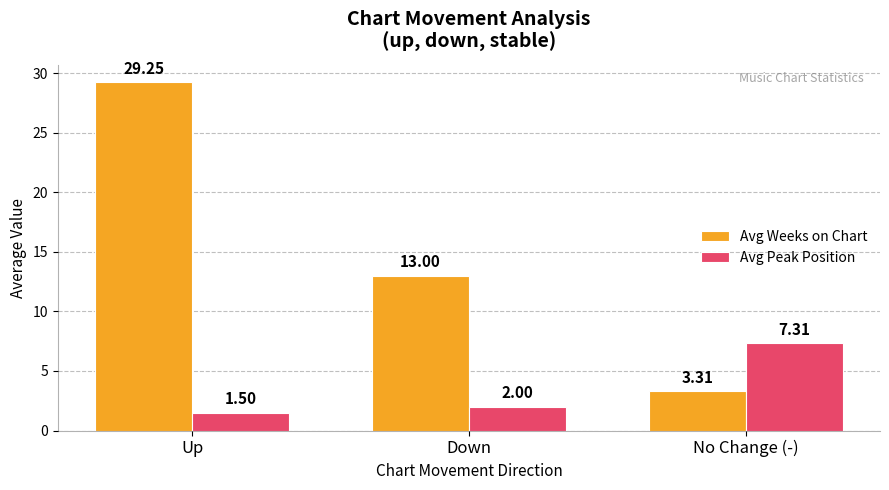

Which label corresponds to the largest value in the chart?

Up